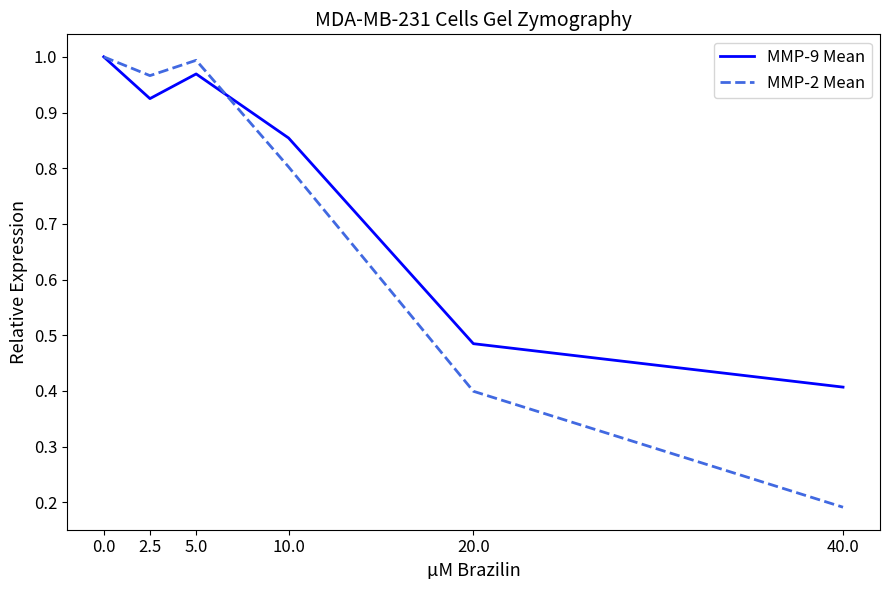

Where is MMP-9 Mean nearest to the value 0?

40.0